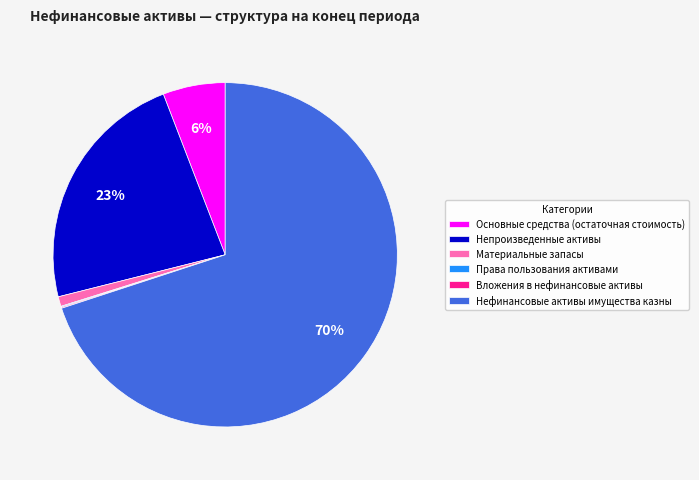

Do Материальные запасы and Нефинансовые активы имущества казны together represent more than half of the pie?

Yes